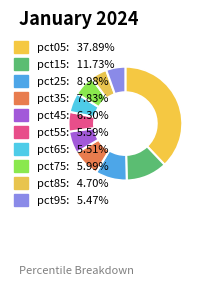

To the nearest percent, what portion does pct25 represent?

9%